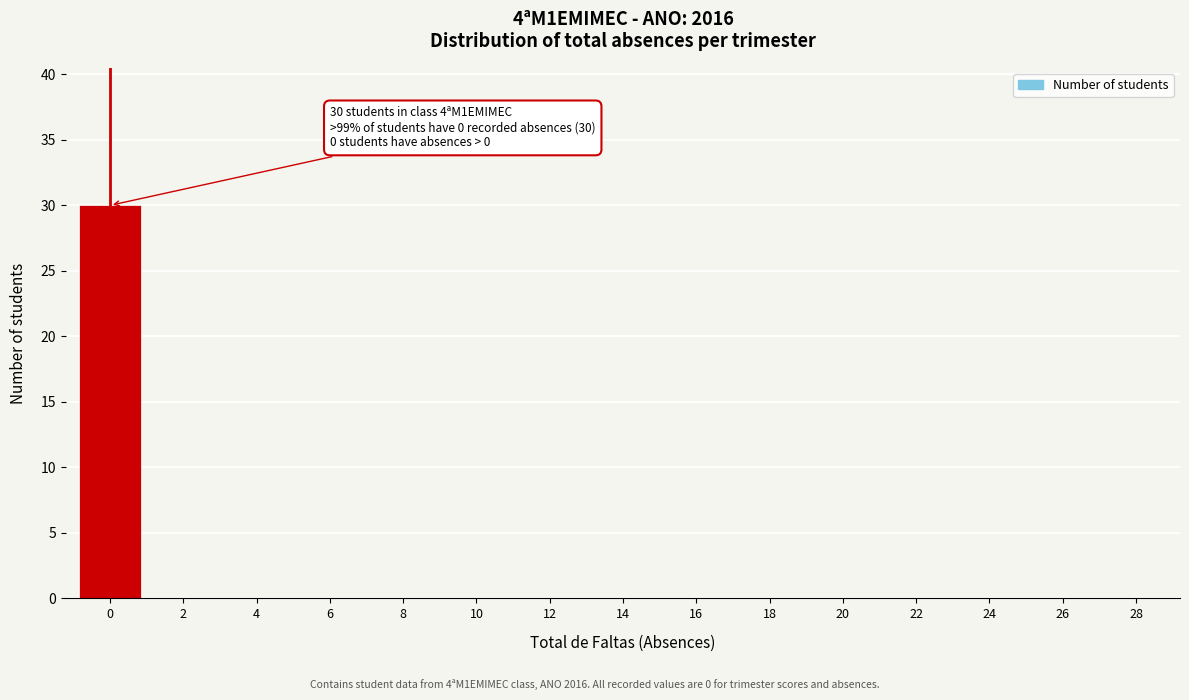

Reading left to right, what are all the values shown in this chart?

0=30	2=0	4=0	6=0	8=0	10=0	12=0	14=0	16=0	18=0	20=0	22=0	24=0	26=0	28=0